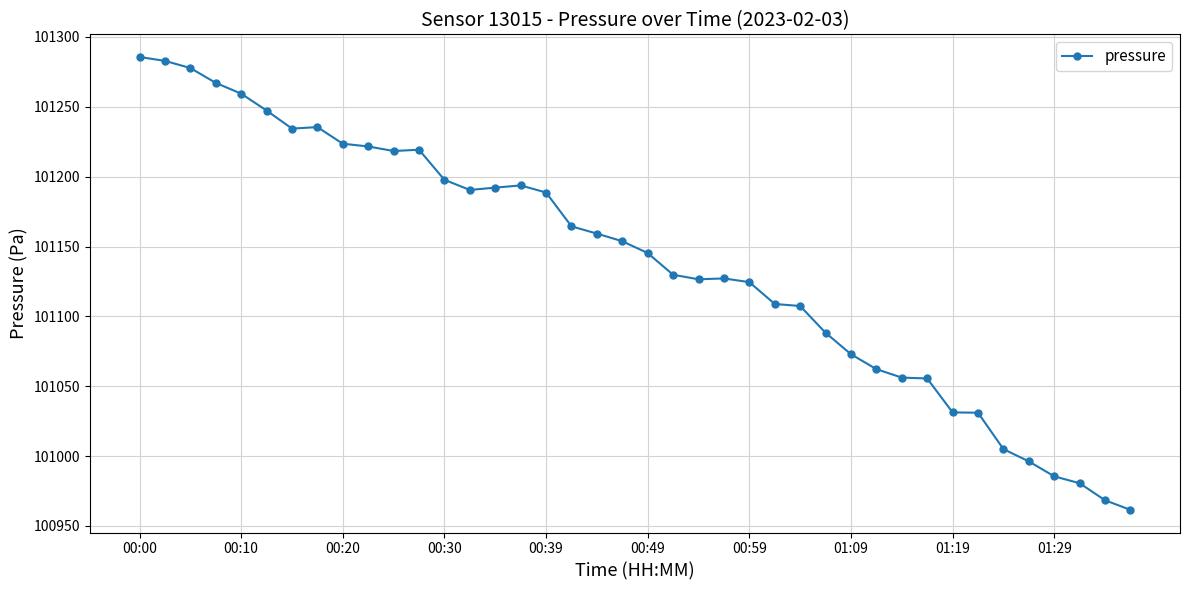

What is the minimum value shown in the chart?

100961.5